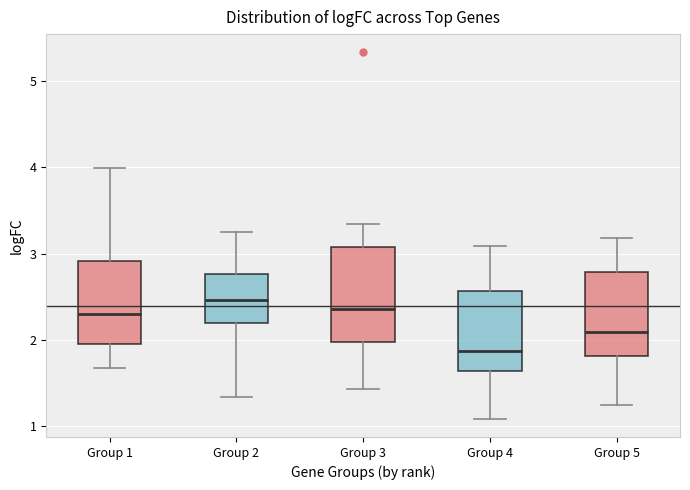

Where does the median line of the box for Group 4 sit on the y-axis? The values are not printed on the chart, so give them approximately, as read against the axis.

1.9